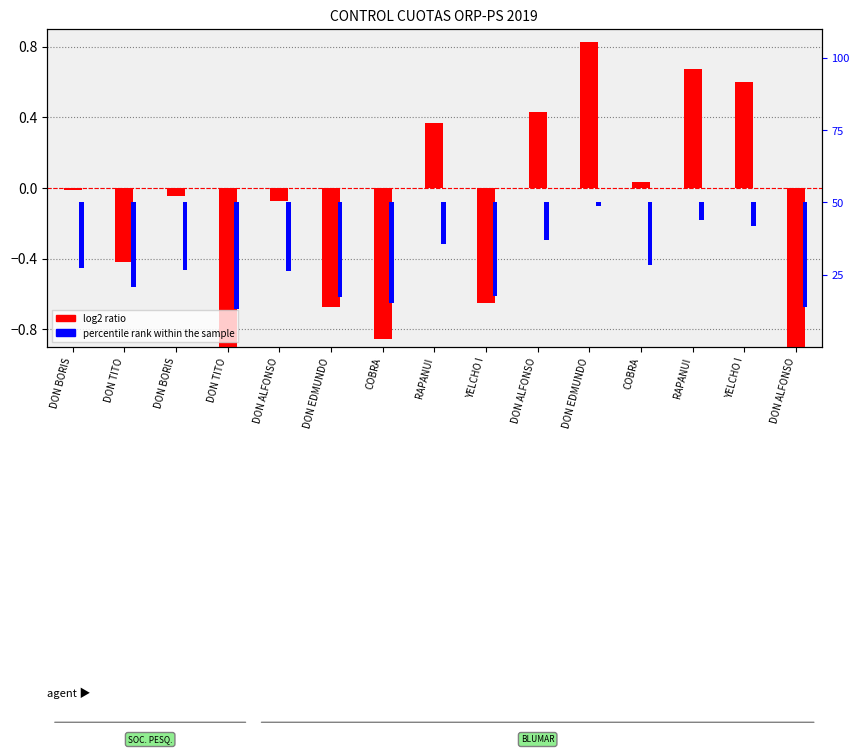

How many groups of bars are there?

15